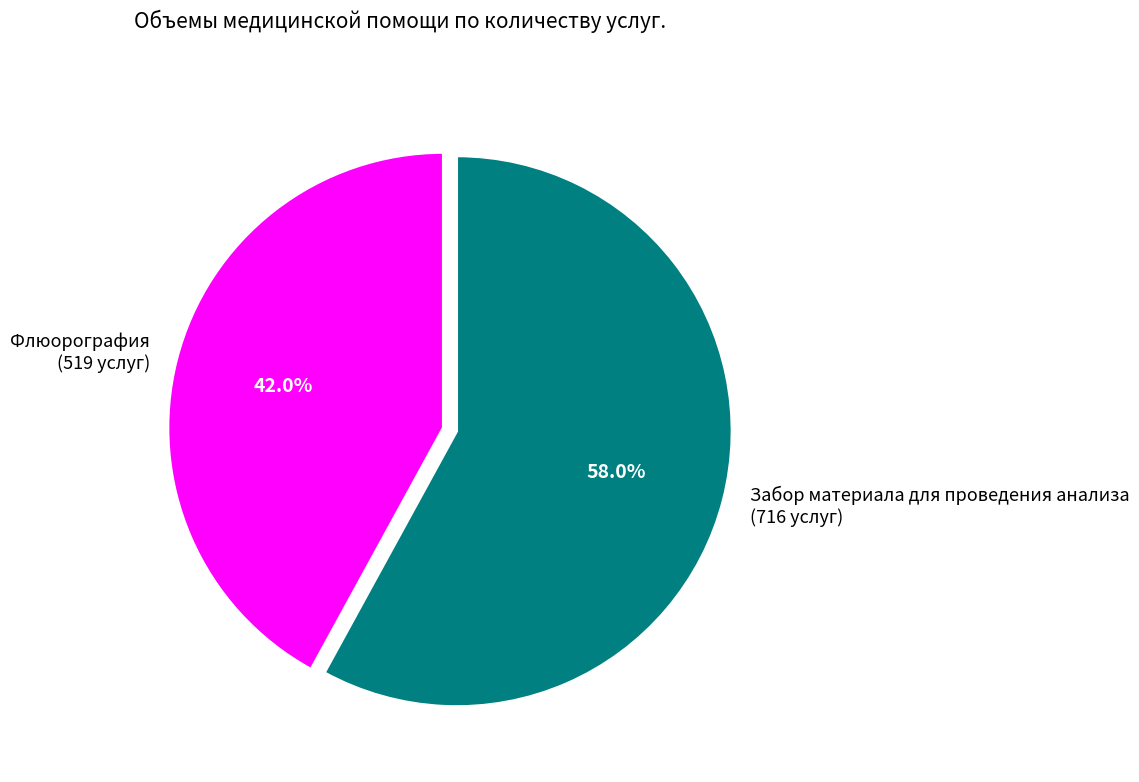

Which category has the biggest portion of the pie?

Забор материала для проведения анализа (716 услуг)